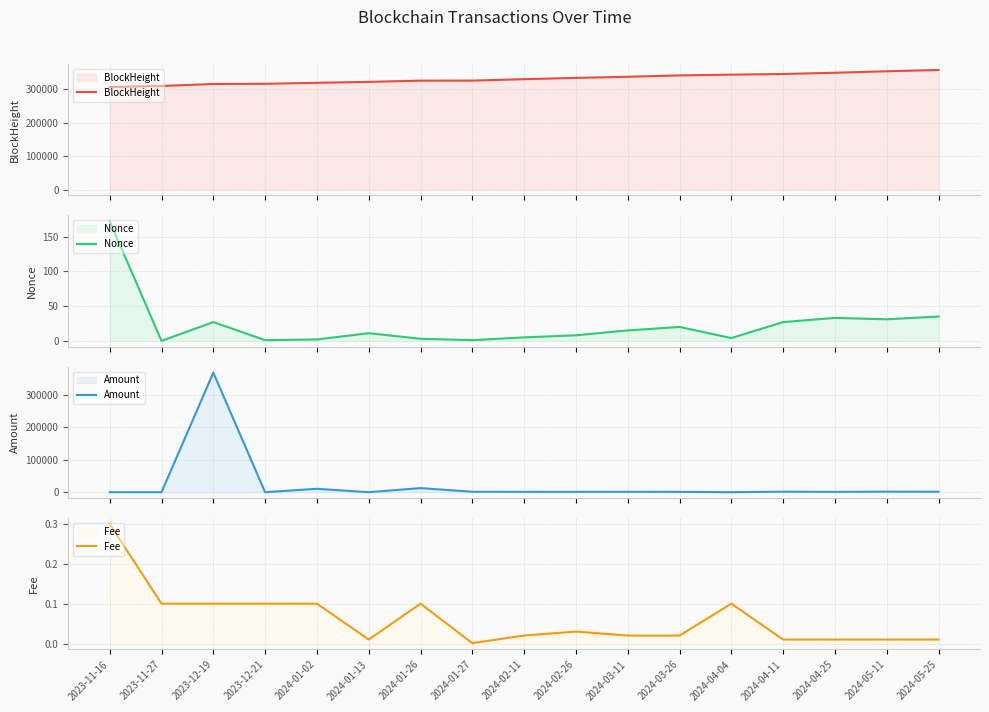

What is the spread (max minus min) of values at 2024-03-26?

340622.0